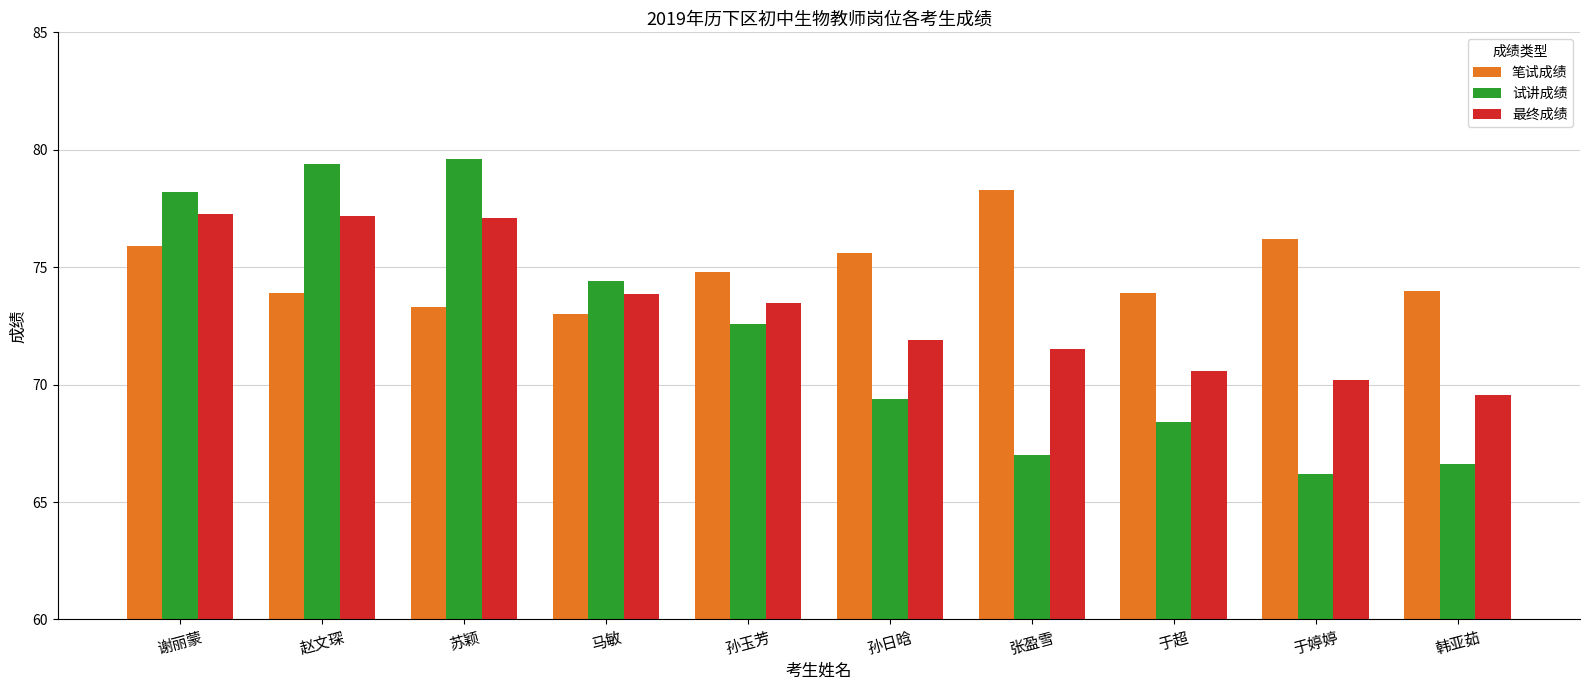

At which label does 试讲成绩 first exceed 72?

谢丽蒙